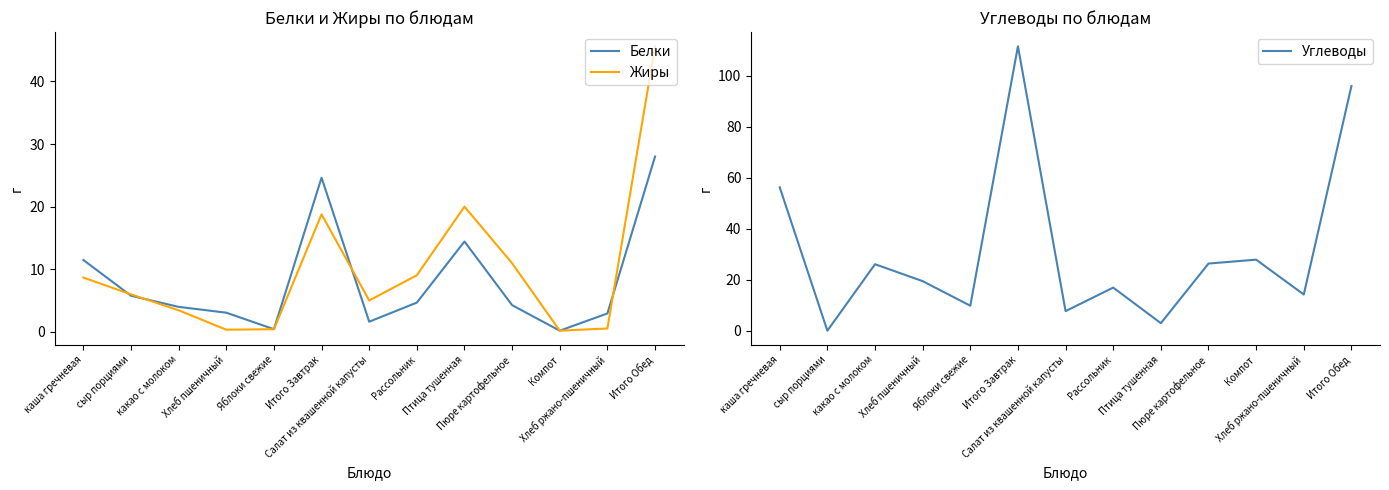

List the labels in order of Углеводы value, smallest first.

сыр порциями, Птица тушенная, Салат из квашенной капусты, Яблоки свежие, Хлеб ржано-пшеничный, Рассольник, Хлеб пшеничный, какао с молоком, Пюре картофельное, Компот, каша гречневая, Итого Обед, Итого Завтрак